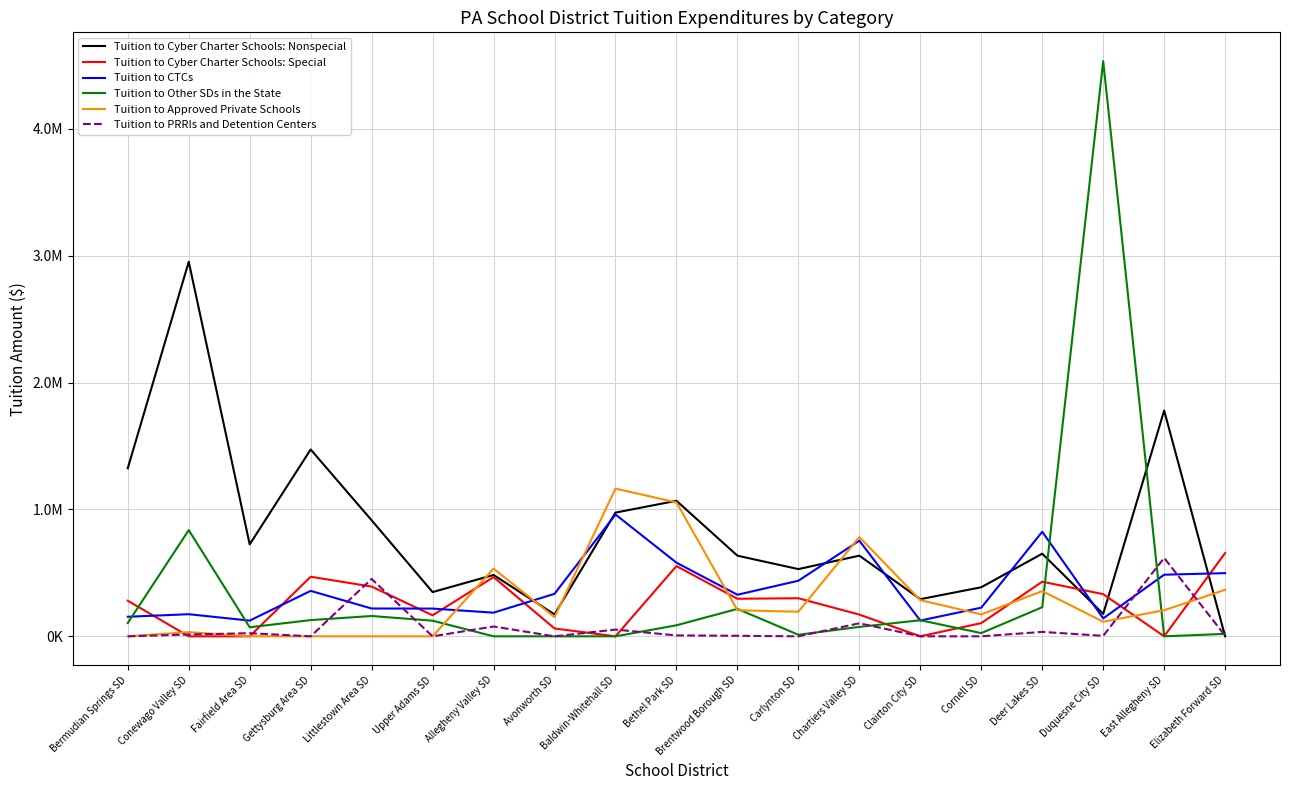

In Tuition to Cyber Charter Schools: Special, how many points are higher than both neighbors (excluding endpoints)?

5